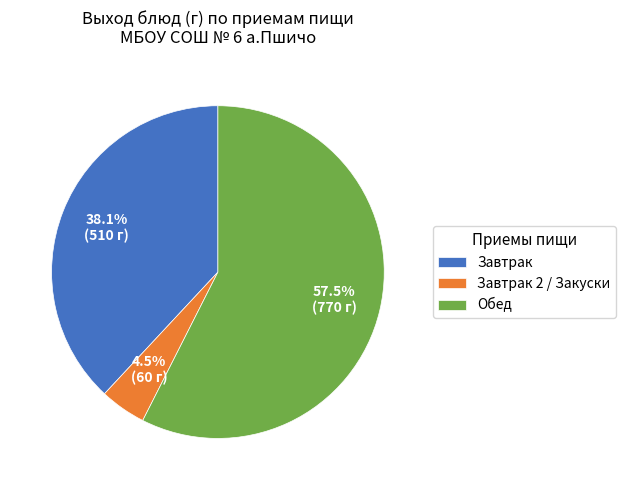

Is the sum of Обед and Завтрак greater than half?

Yes